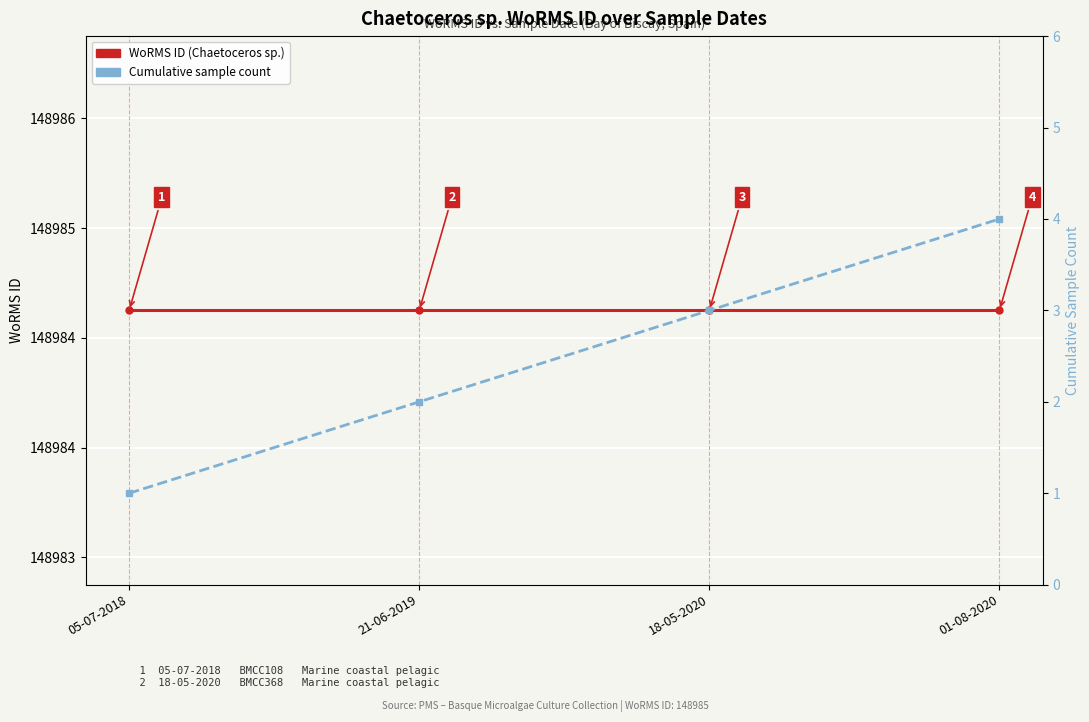

What is the value of the Sample count (cumulative) point at the 4th from the left?

4